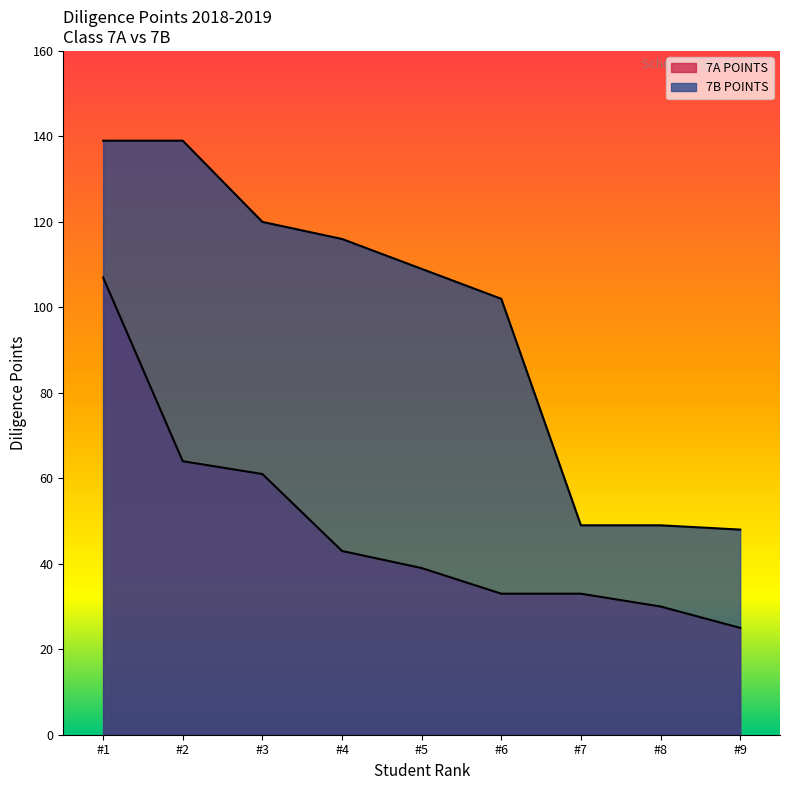

How many lines are shown in the chart?

2